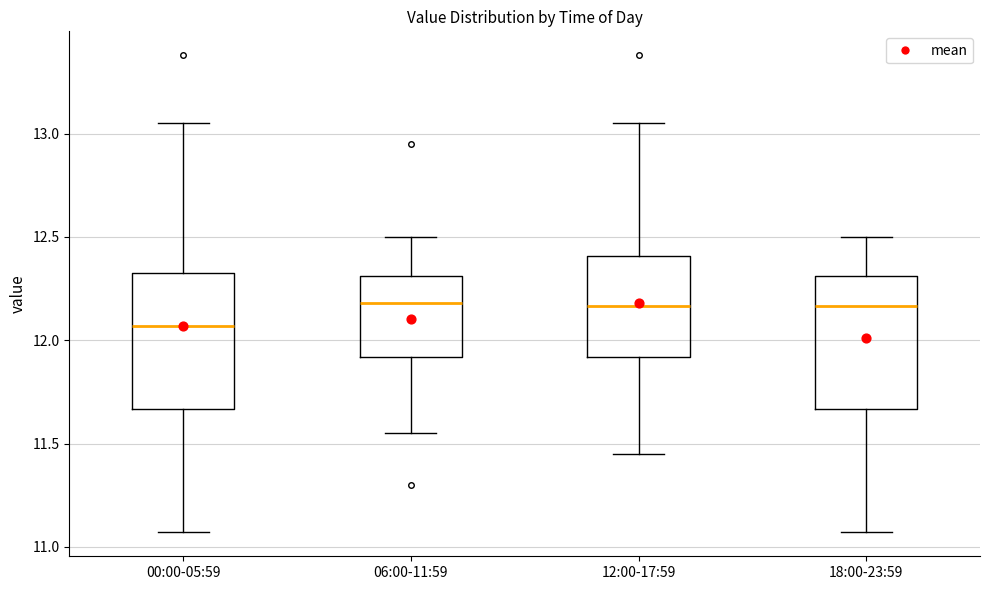

Reading left to right, transcribe this box plot: for each box, give where its median line is, the range the box spans, and where its two whiskers end, as read against the y-axis. The values are not printed on the chart, so give them approximately, as read against the axis.

00:00-05:59: median 12.05, box 11.65 to 12.35, whiskers 11.05 to 13.05
06:00-11:59: median 12.20, box 11.90 to 12.30, whiskers 11.55 to 12.50
12:00-17:59: median 12.15, box 11.90 to 12.40, whiskers 11.45 to 13.05
18:00-23:59: median 12.15, box 11.65 to 12.30, whiskers 11.05 to 12.50